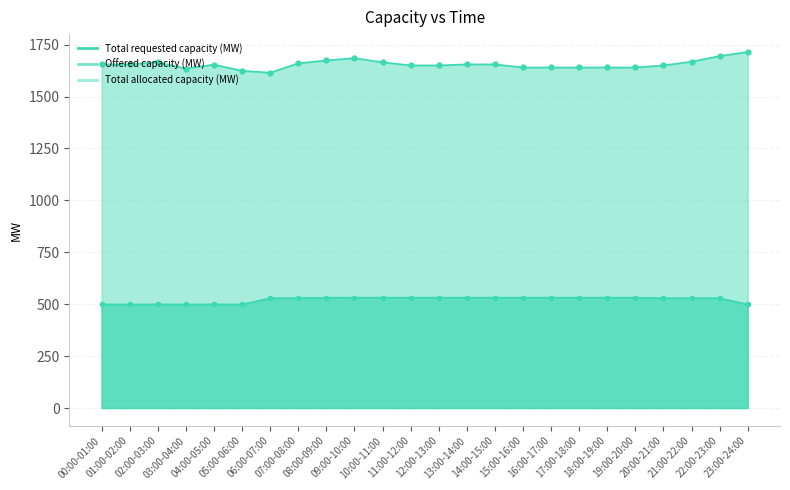

The value of Offered capacity (MW) at 03:00-04:00 is 315. True or false?

False